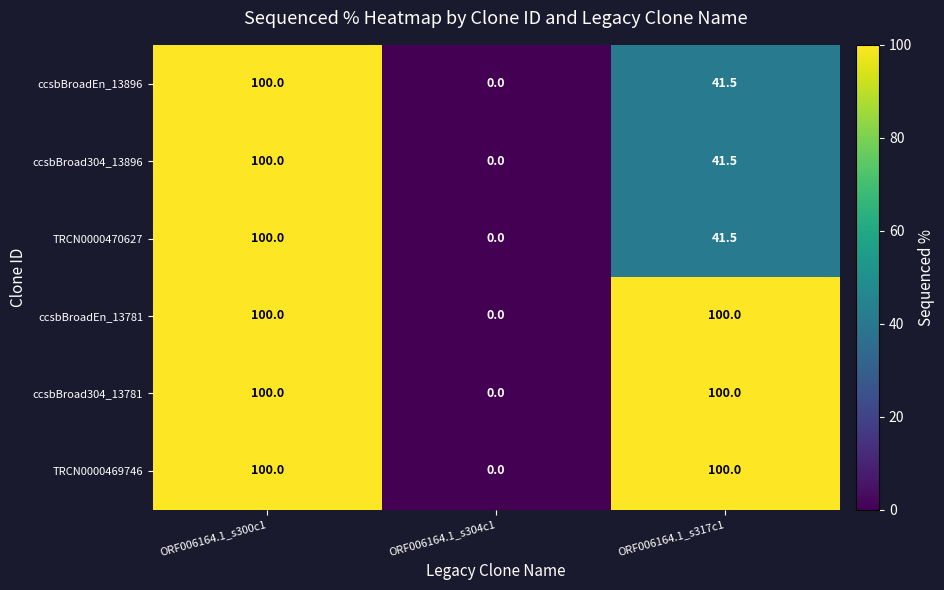

What is the difference between the TRCN0000469746 values at ORF006164.1_s300c1 and ORF006164.1_s304c1?

100.0